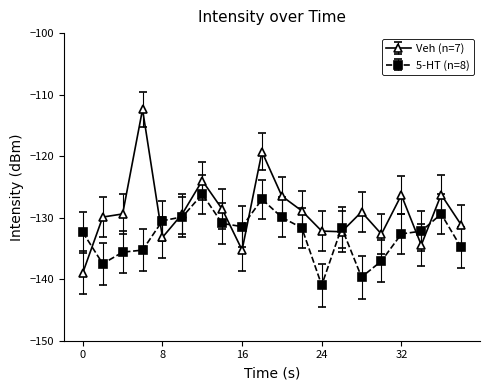

What is the value of the Veh (n=7) point at the 9th from the left?

-135.3